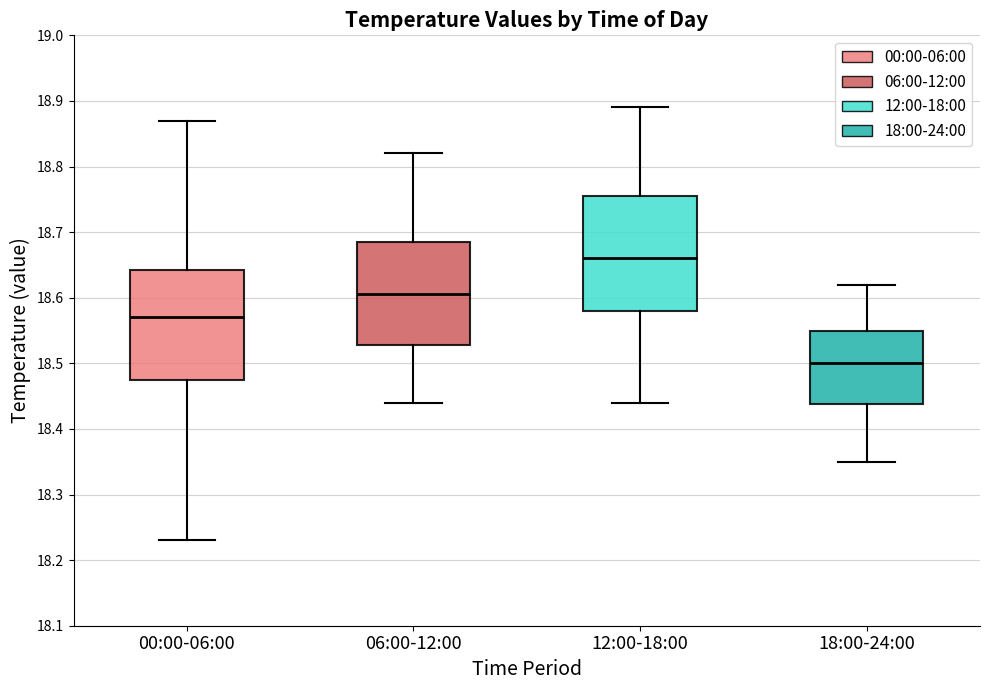

Reading left to right, transcribe this box plot: for each box, give where its median line is, the range the box spans, and where its two whiskers end, as read against the y-axis. The values are not printed on the chart, so give them approximately, as read against the axis.

00:00-06:00: median 18.57, box 18.48 to 18.64, whiskers 18.23 to 18.87
06:00-12:00: median 18.61, box 18.53 to 18.69, whiskers 18.44 to 18.82
12:00-18:00: median 18.66, box 18.58 to 18.76, whiskers 18.44 to 18.89
18:00-24:00: median 18.50, box 18.44 to 18.55, whiskers 18.35 to 18.62